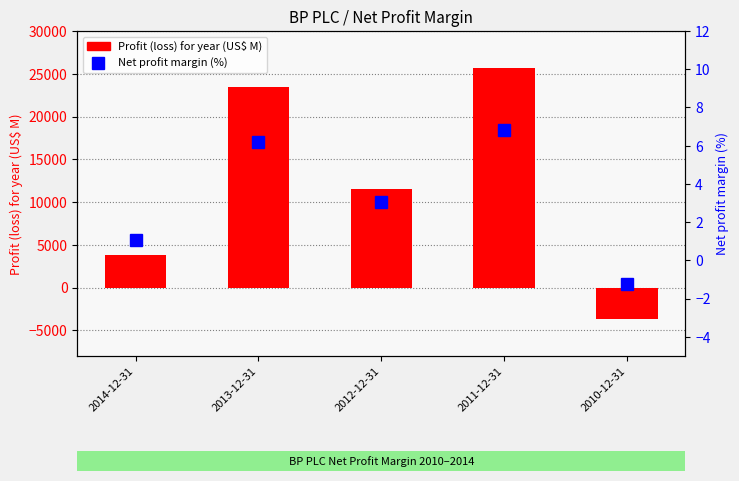

What is the label of the 5th bar from the left?

2010-12-31